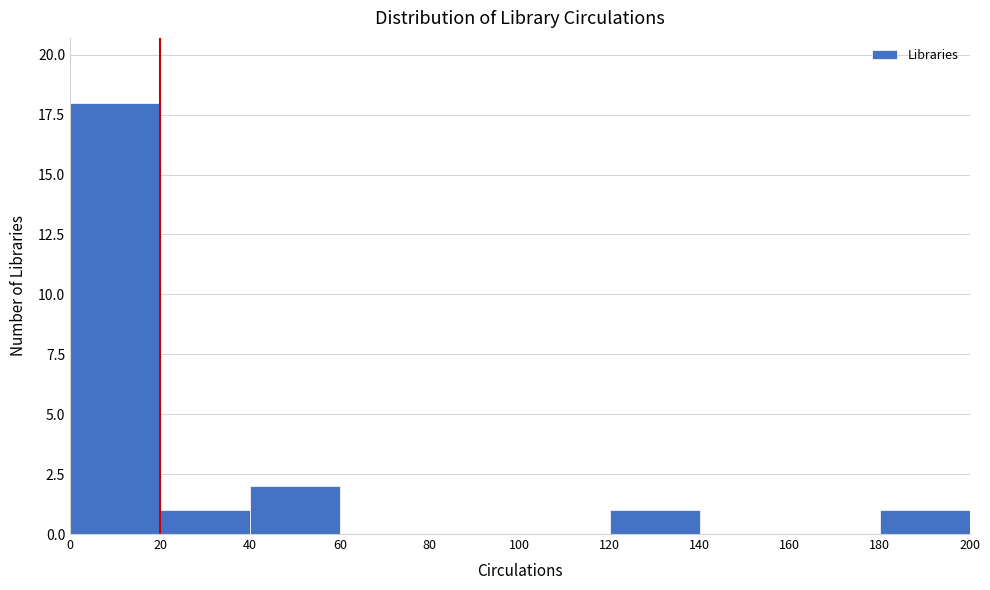

Reading left to right, list every bar in this chart as the range it spans on the x-axis followed by its height. The values are not printed on the chart, so give them approximately, as read against the axis.

0 to 20: 18
20 to 40: 1
40 to 60: 2
60 to 80: 0
80 to 100: 0
100 to 120: 0
120 to 140: 1
140 to 160: 0
160 to 180: 0
180 to 200: 1